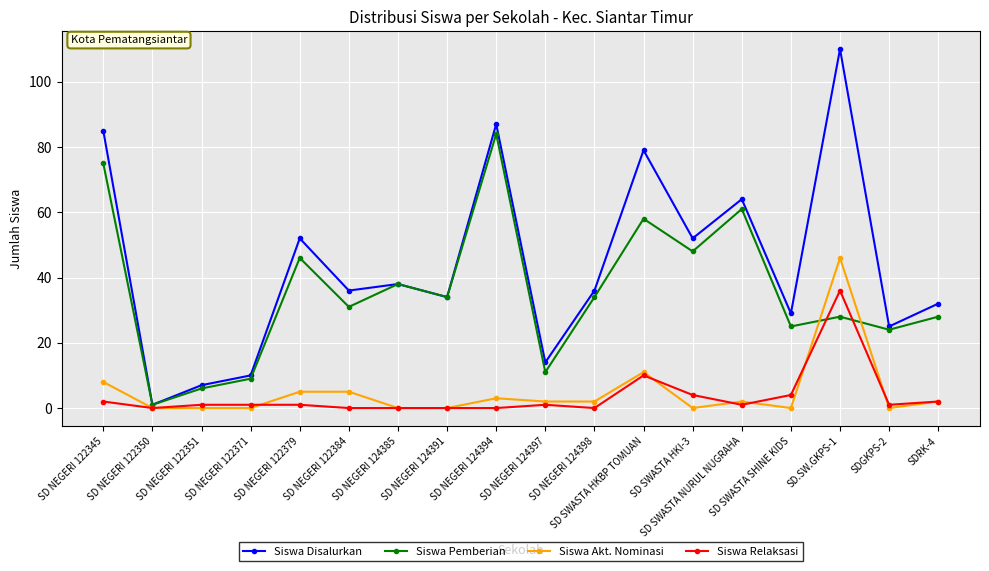

At which category does Siswa Disalurkan reach its first local valley?

SD NEGERI 122350